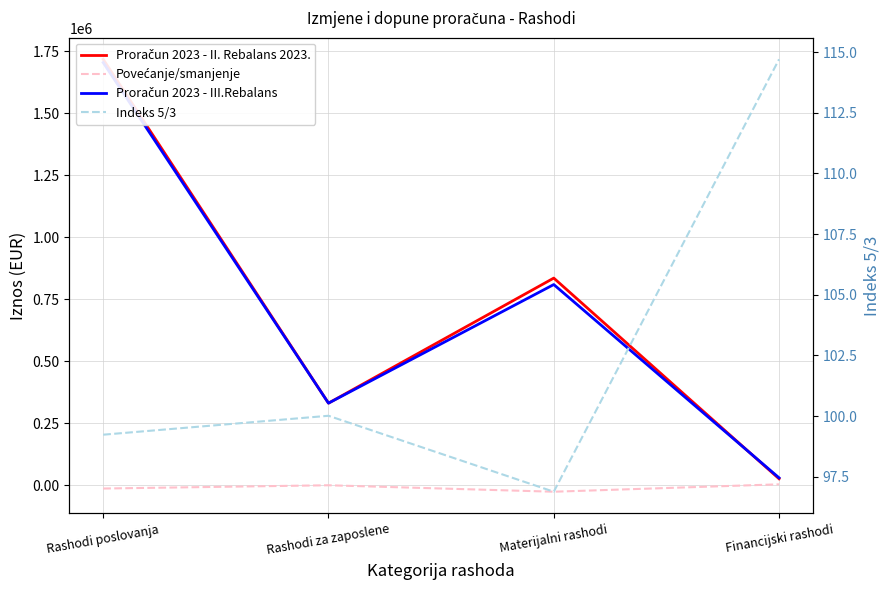

Rank the categories by Proračun 2023 - III.Rebalans value from highest to lowest.

Rashodi poslovanja, Materijalni rashodi, Rashodi za zaposlene, Financijski rashodi